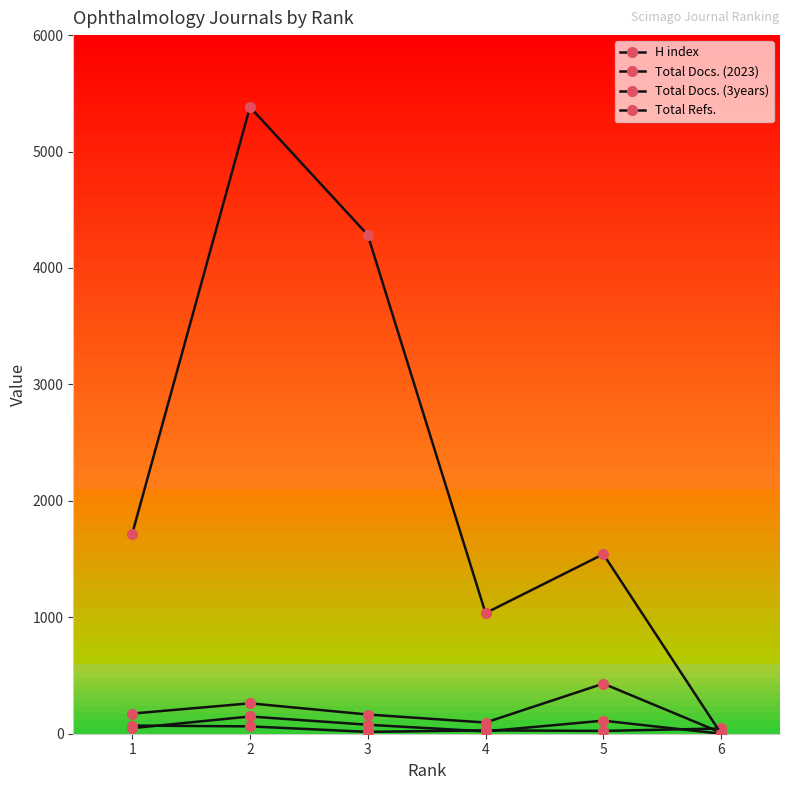

Rank the series by their maximum value, from lowest to highest.

H index, Total Docs. (2023), Total Docs. (3years), Total Refs.